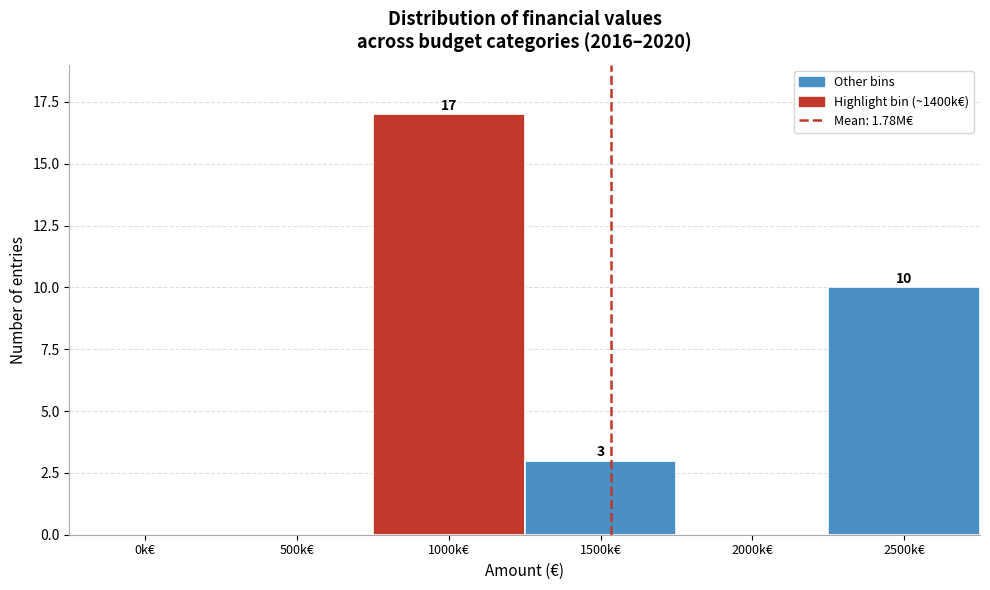

Reading right to left, list all the values displayed in this chart.

2500k€=10	2000k€=0	1500k€=3	1000k€=17	500k€=0	0k€=0